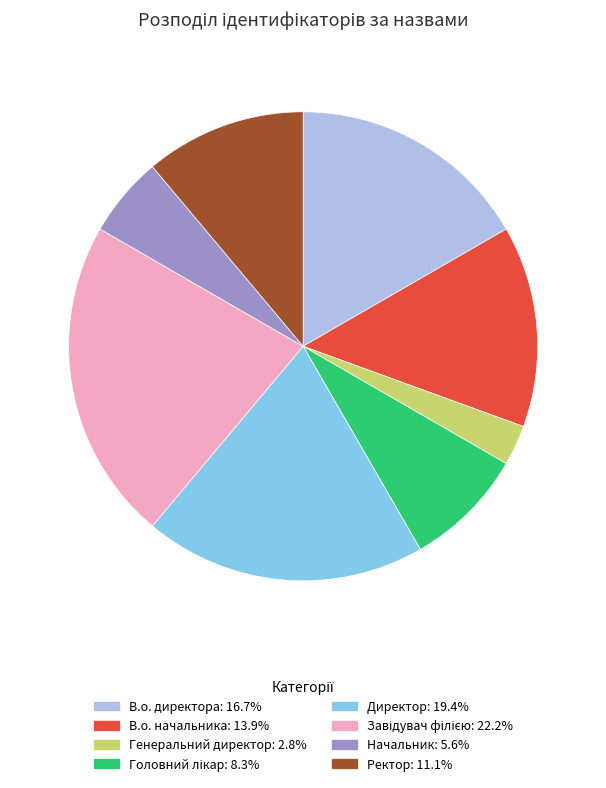

Is the sum of В.о. начальника and В.о. директора greater than half?

No